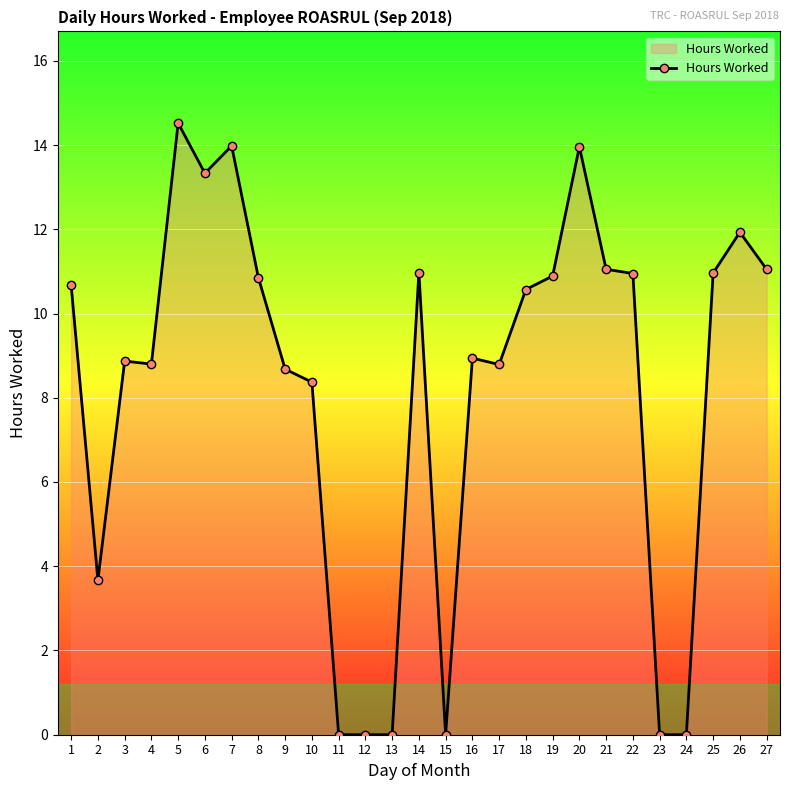

What is the sum of the values at 25 and 24?

11.0